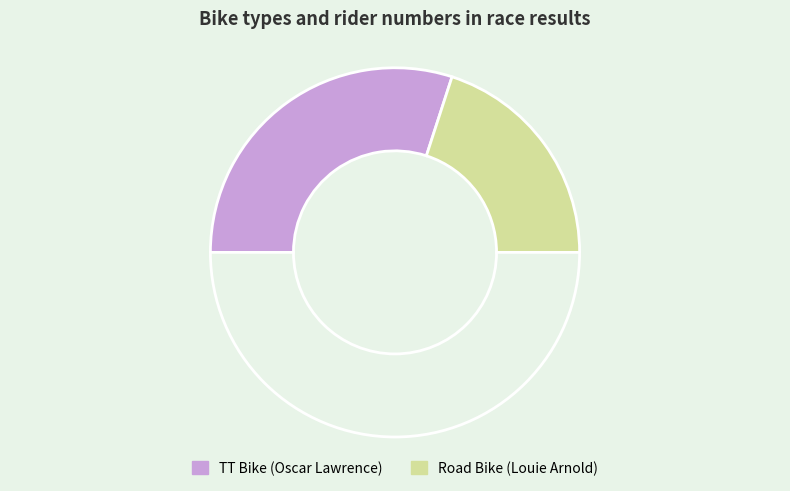

How many segments does this pie chart have?

3